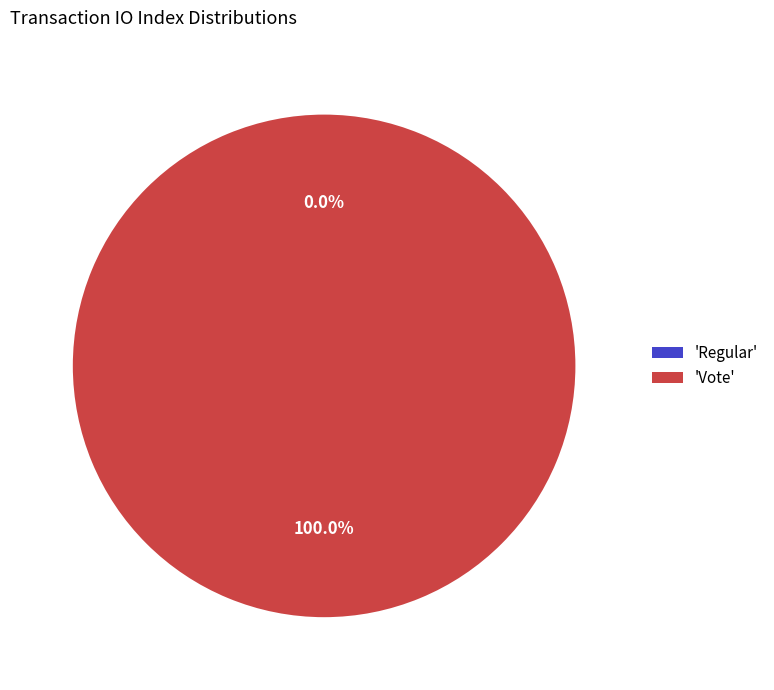

Which category has the smallest portion of the pie?

Regular